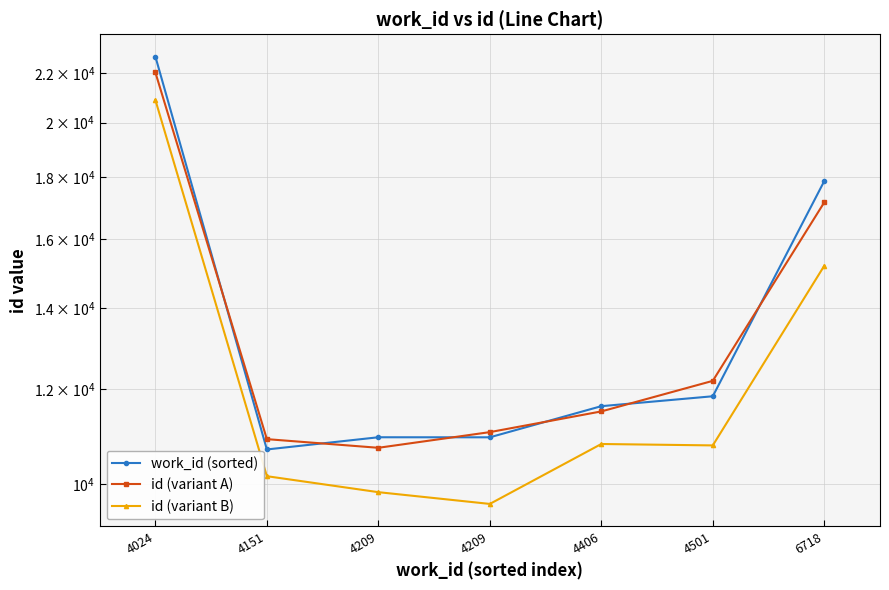

At 4151, list the series in order from smallest to largest.

id (variant B), work_id (sorted), id (variant A)